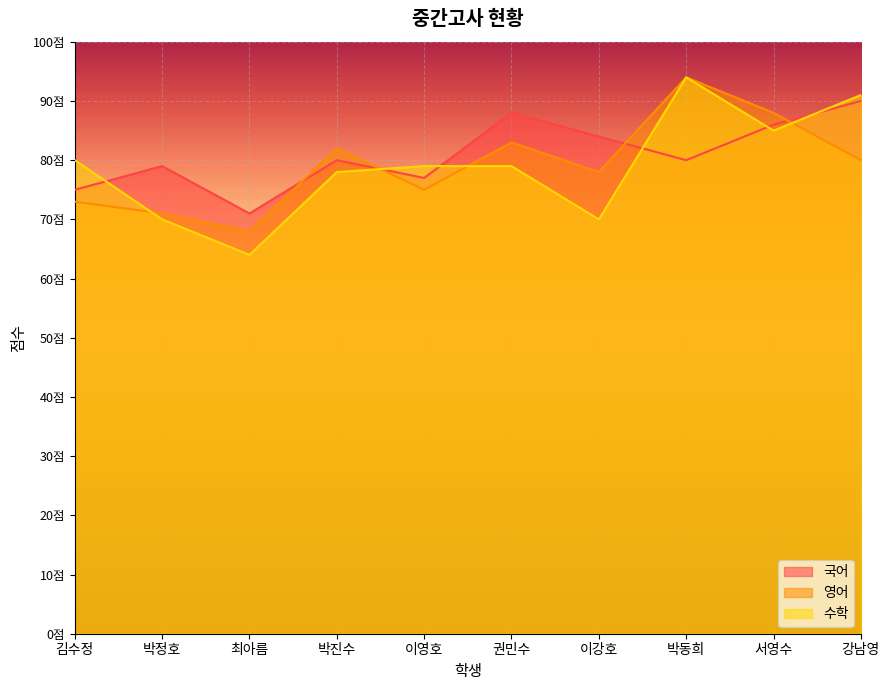

What is the difference between the highest and lowest values at 최아름?

7